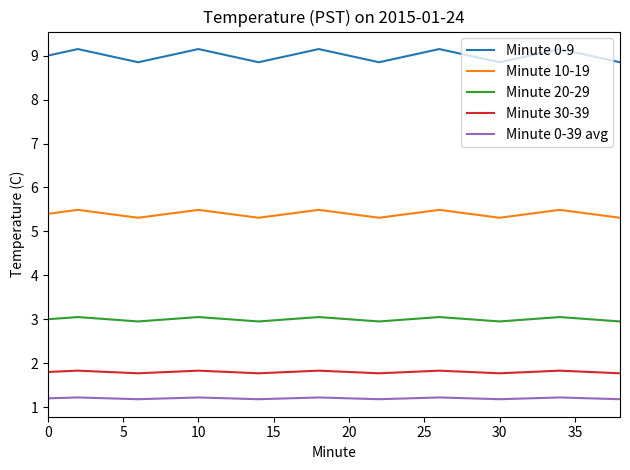

True or false: Minute 0-39 avg and Minute 10-19 cross at least once.

False